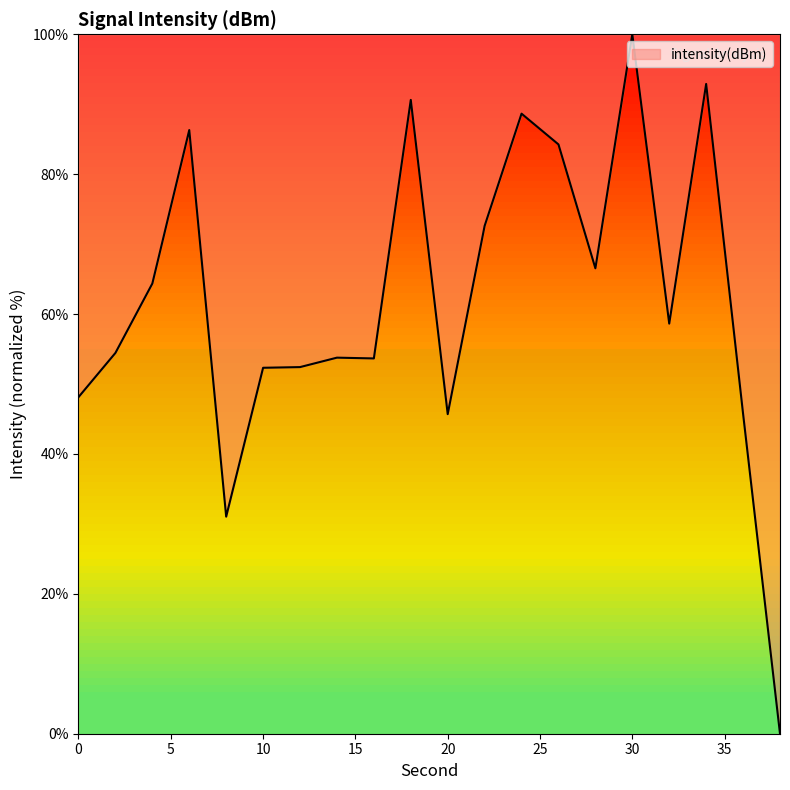

What is the difference between the maximum and minimum values?

100.0